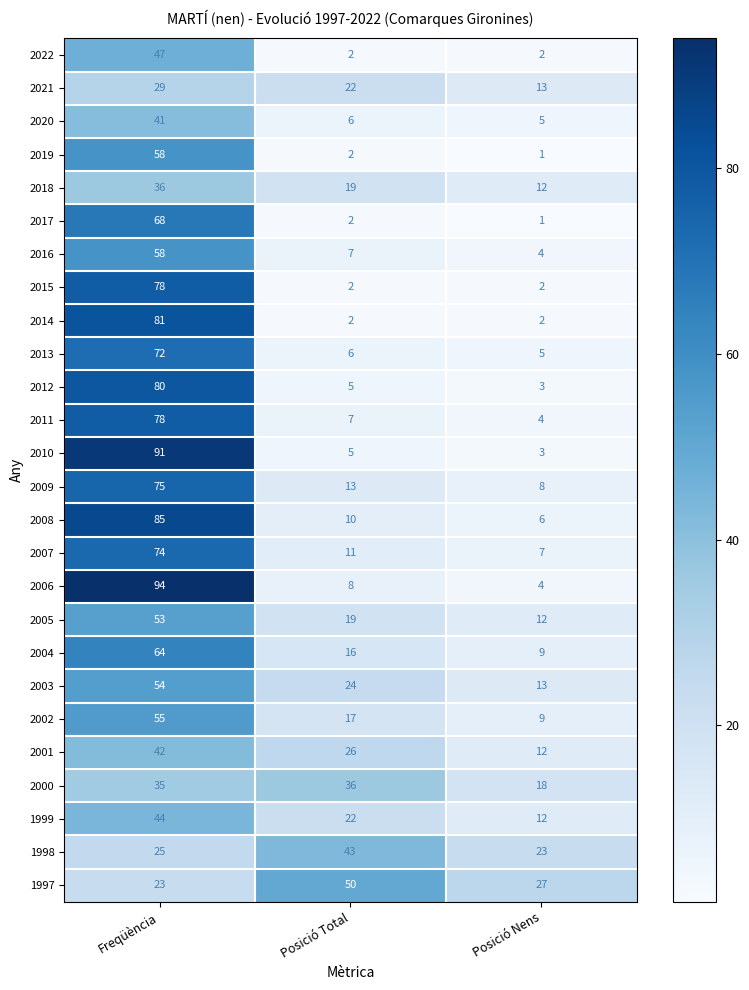

What is the greatest value displayed?

94